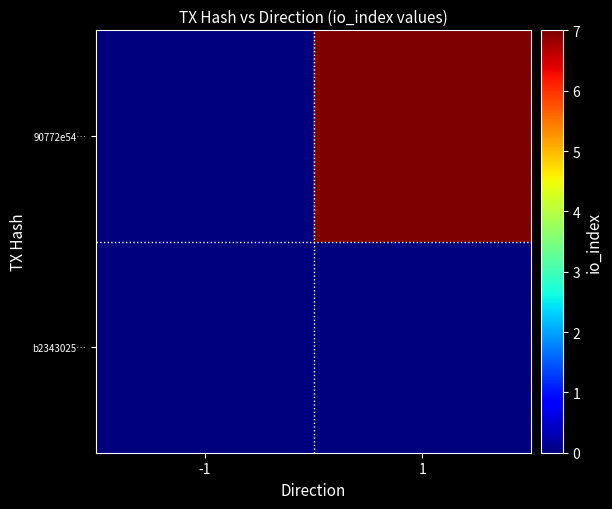

Reading left to right, extract all data points from this chart.

b2343025…: -1=0	1=0
90772e54…: -1=0	1=7